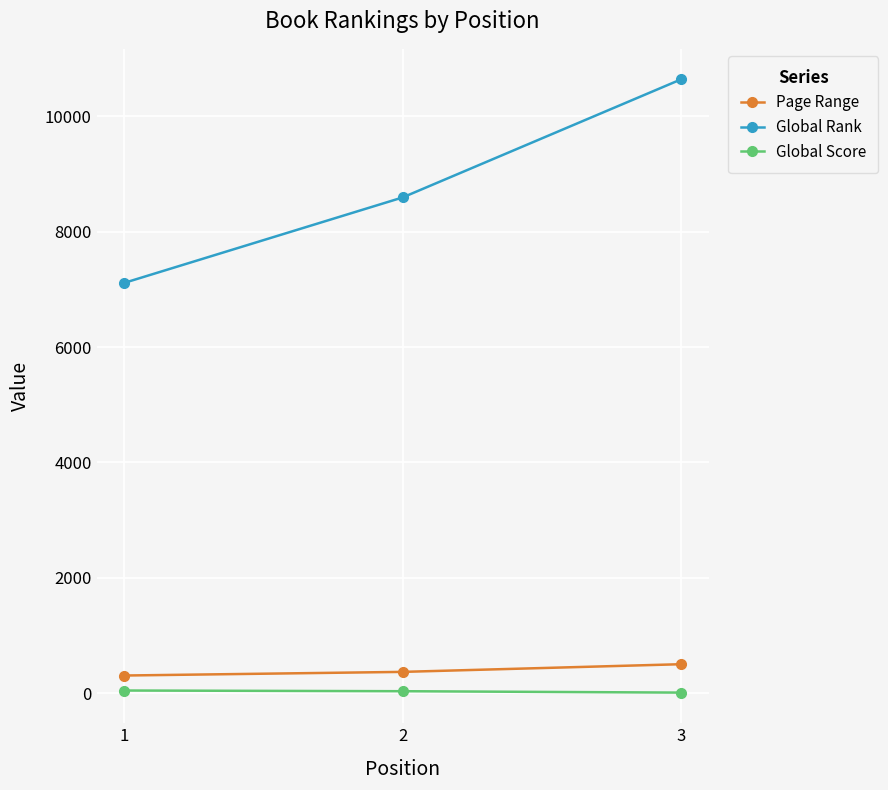

How many values in the Page Range series are below 369?

1